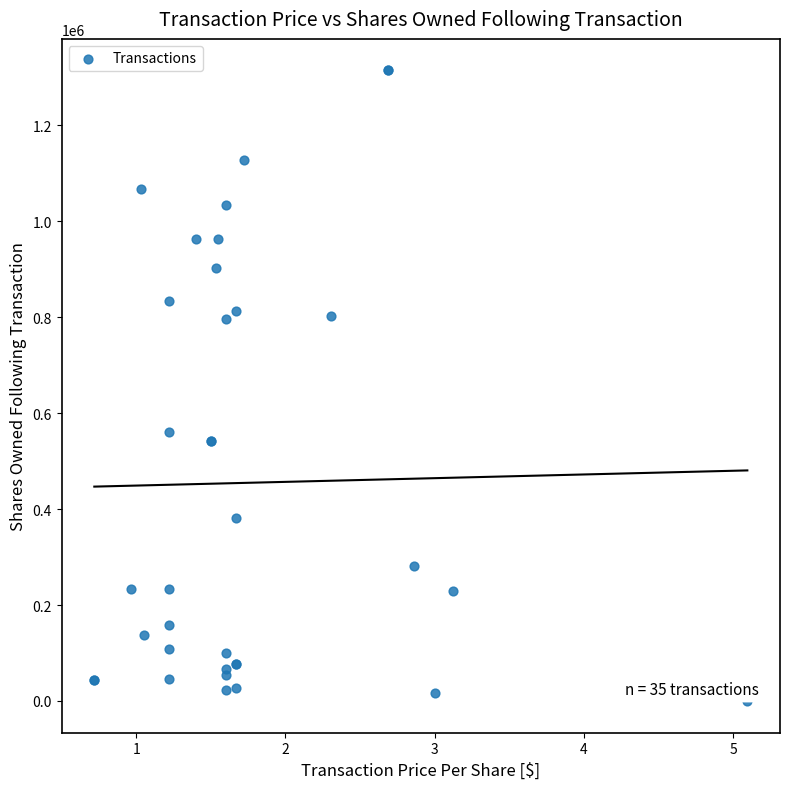

What Y value in the scatter plot is closest to 657031?

559562